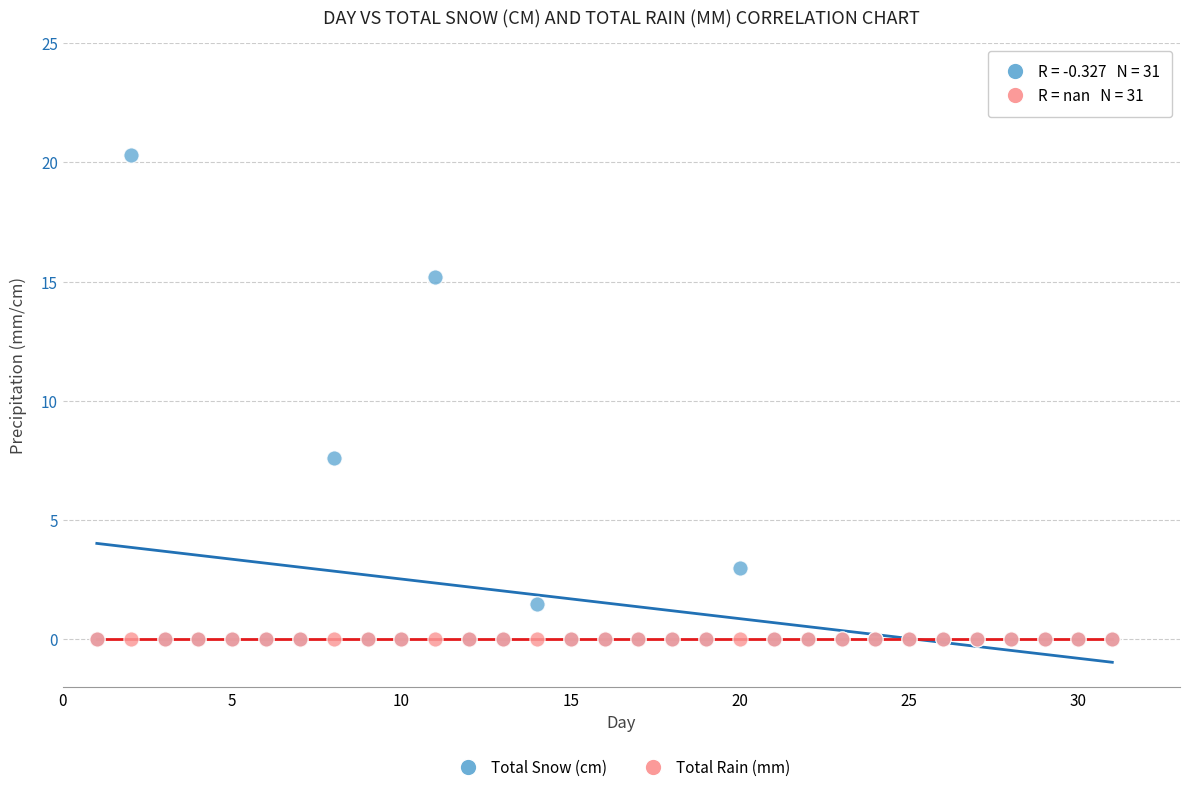

In the Total Snow (cm) series, what Y value is closest to 10?

7.6